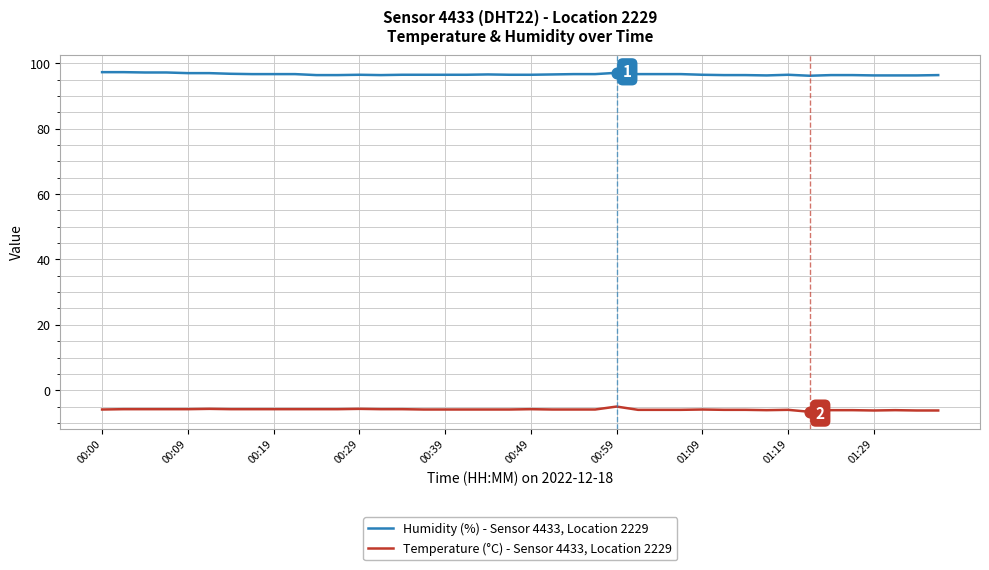

What is the minimum value for Temperature (°C) - Sensor 4433, Location 2229?

-6.6